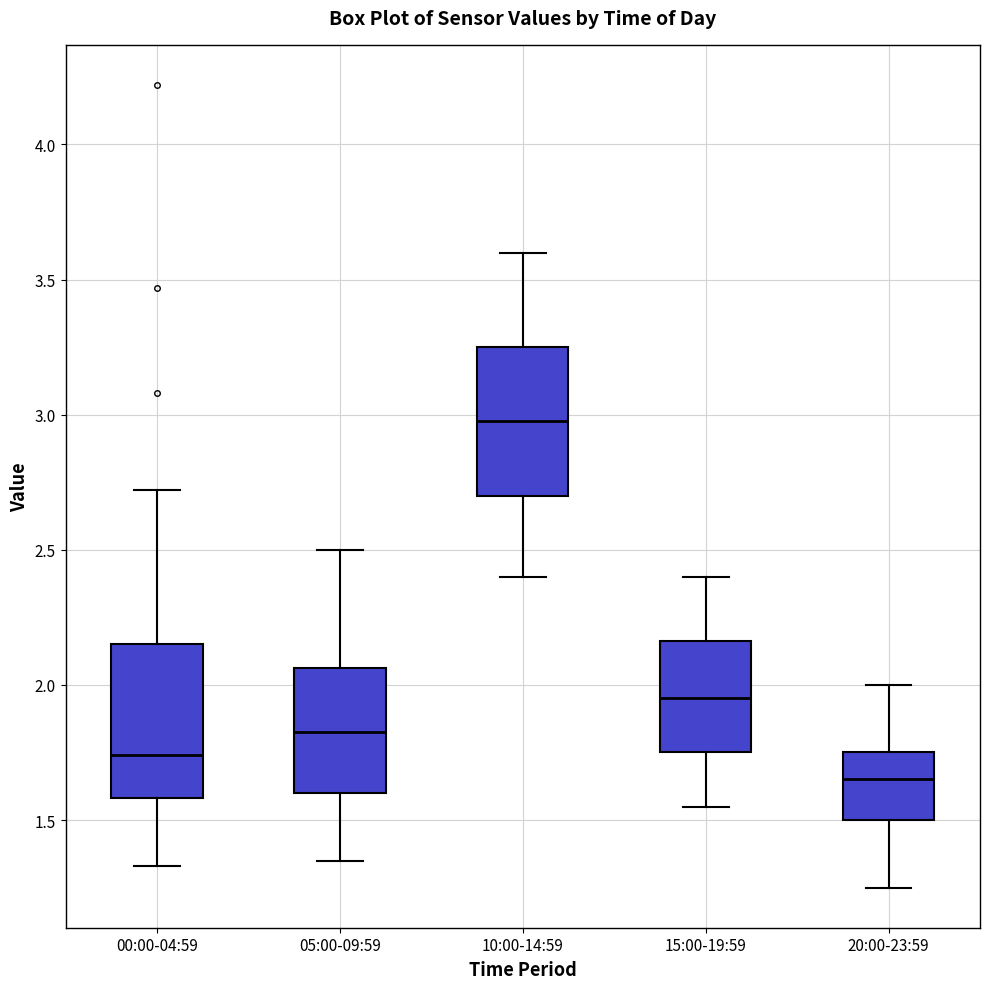

Where does the median line of the box for 10:00-14:59 sit on the y-axis? The values are not printed on the chart, so give them approximately, as read against the axis.

3.00